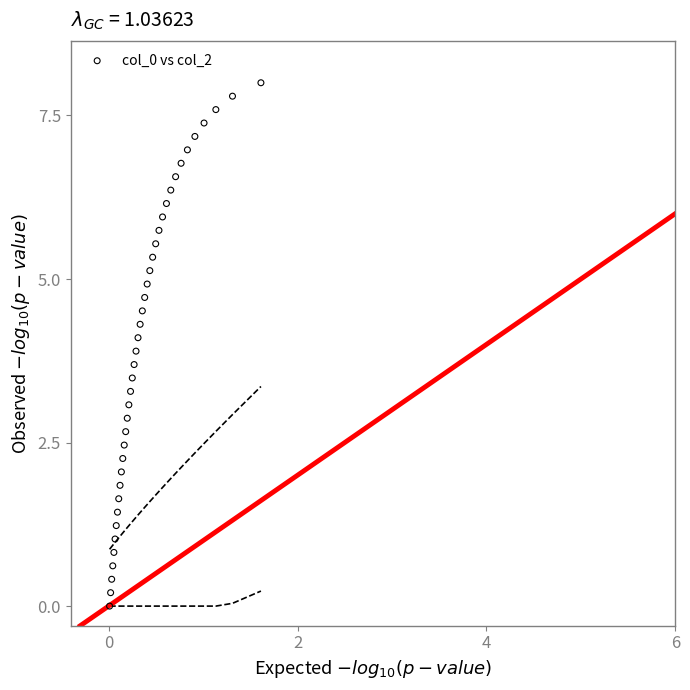

What is the range of Y values (max minus min)?

8.0